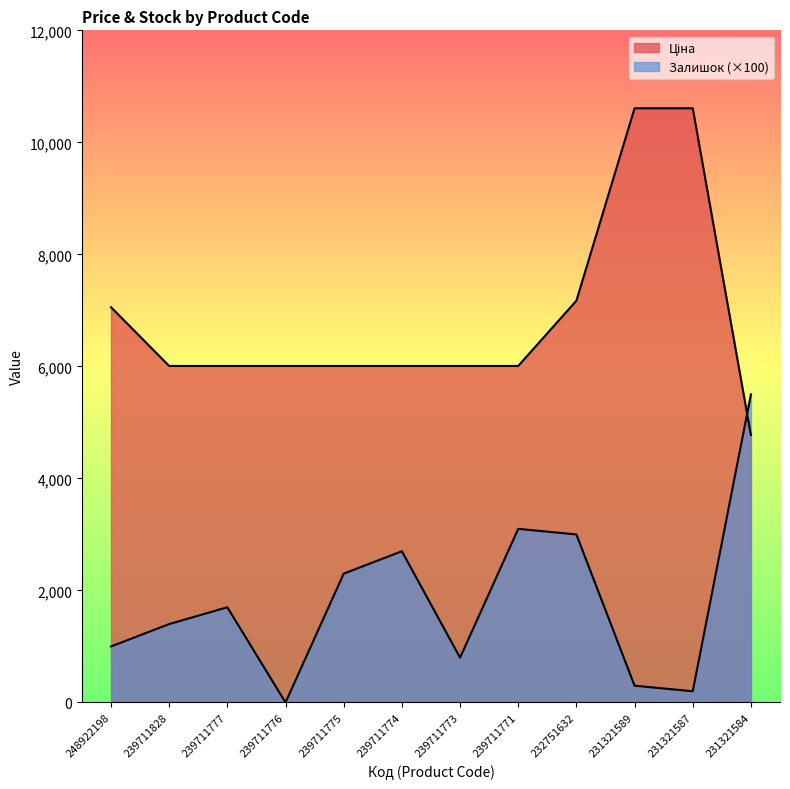

What is the total value across all series at 248922198?

8057.5